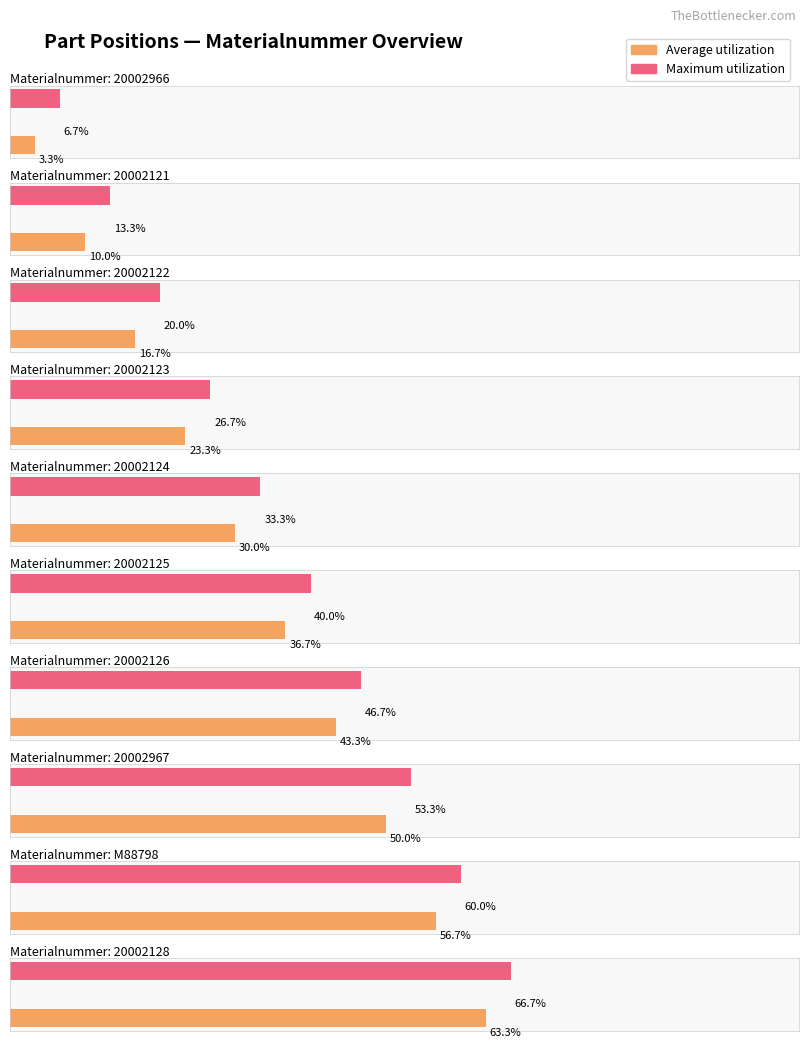

Does the chart contain stacked bars?

No